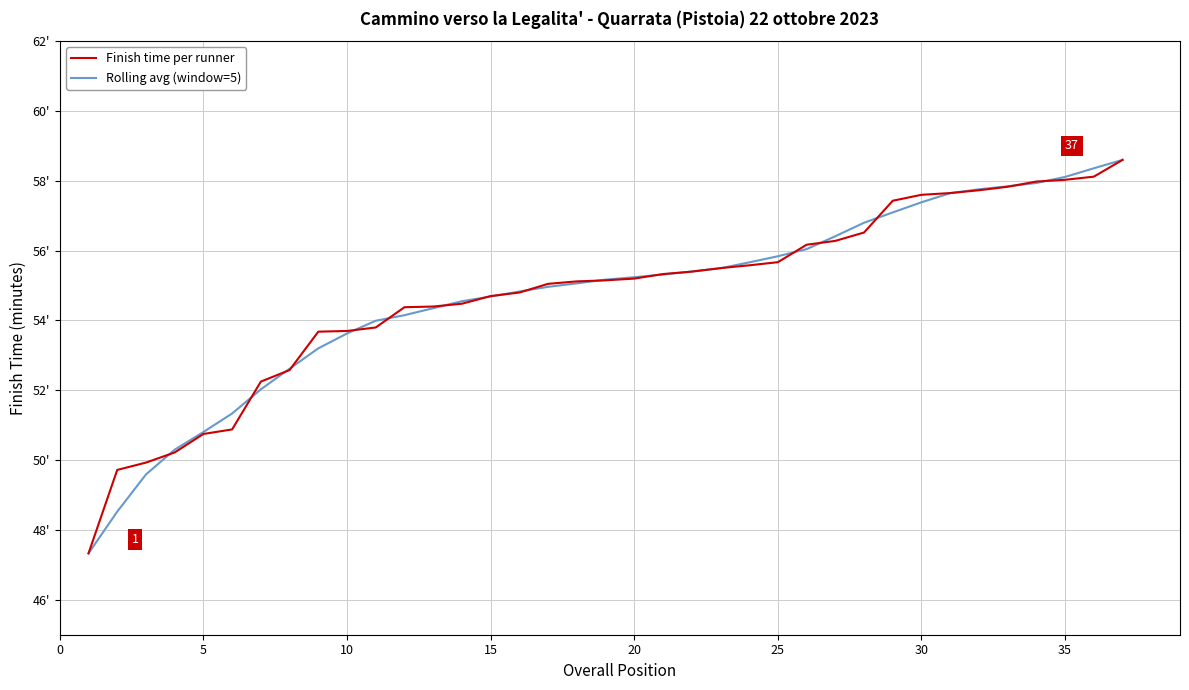

Is this an area chart (filled region under the line)?

No